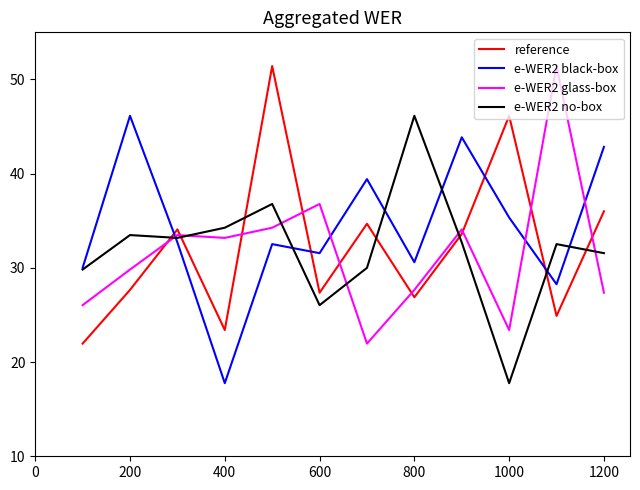

After their last crossing, which series has the higher values: e-WER2 black-box or e-WER2 glass-box?

e-WER2 black-box